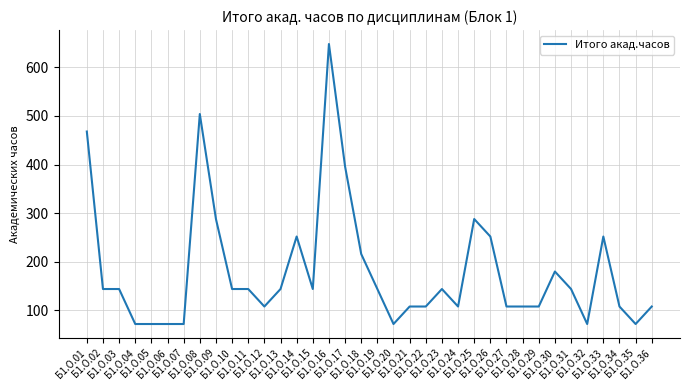

What is the difference between the maximum and minimum values?

576